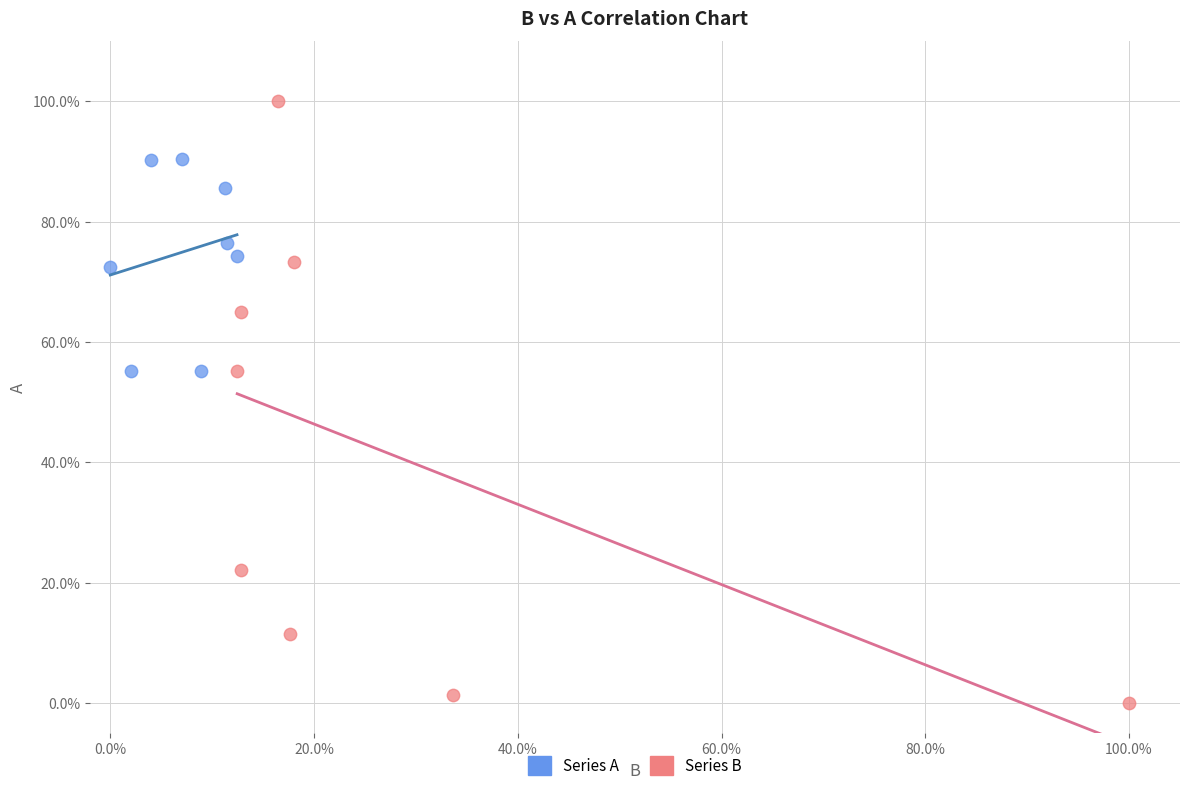

Which series has the largest Y range (max minus min)?

Series B